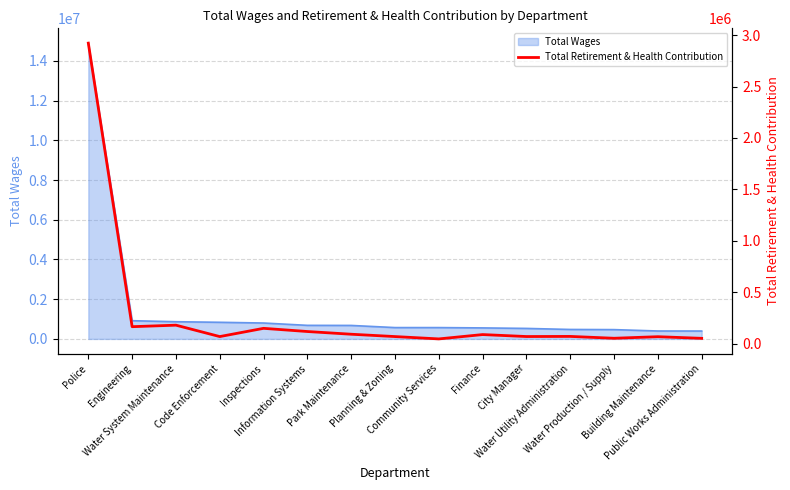

Is it true that the value at Water Utility Administration is 35901?

False